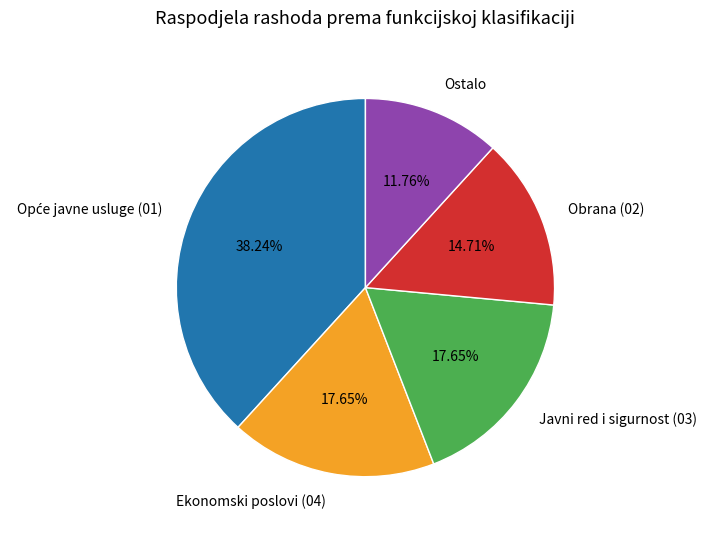

Count the number of slices in the pie.

5